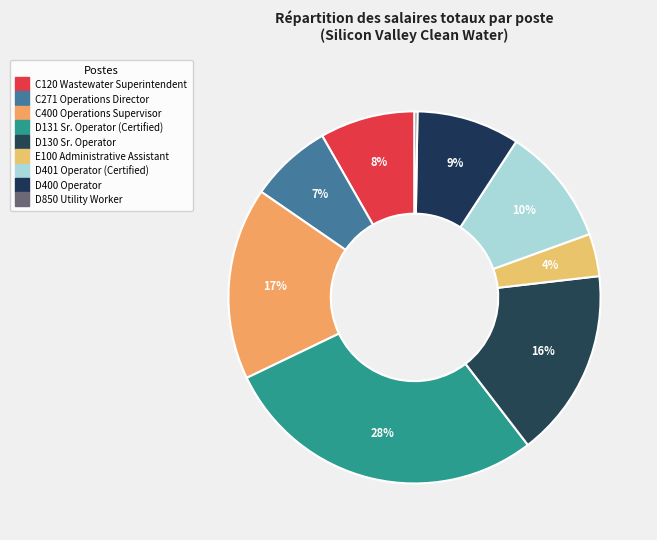

Which slice is the largest?

D131 Sr. Operator (Certified)